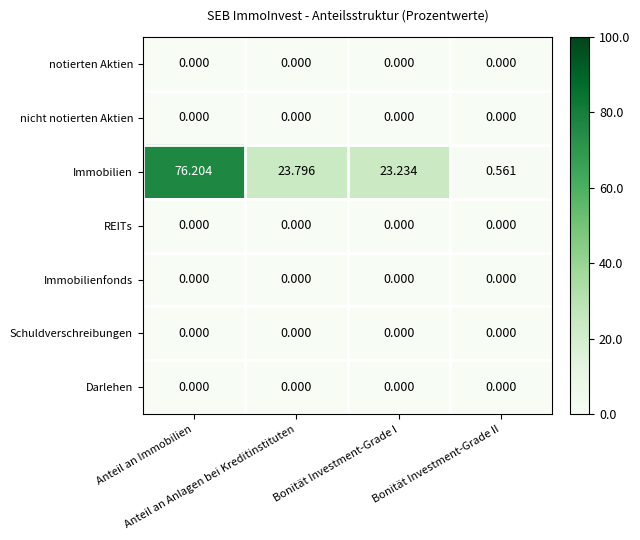

At how many categories does at least one series exceed 51?

1